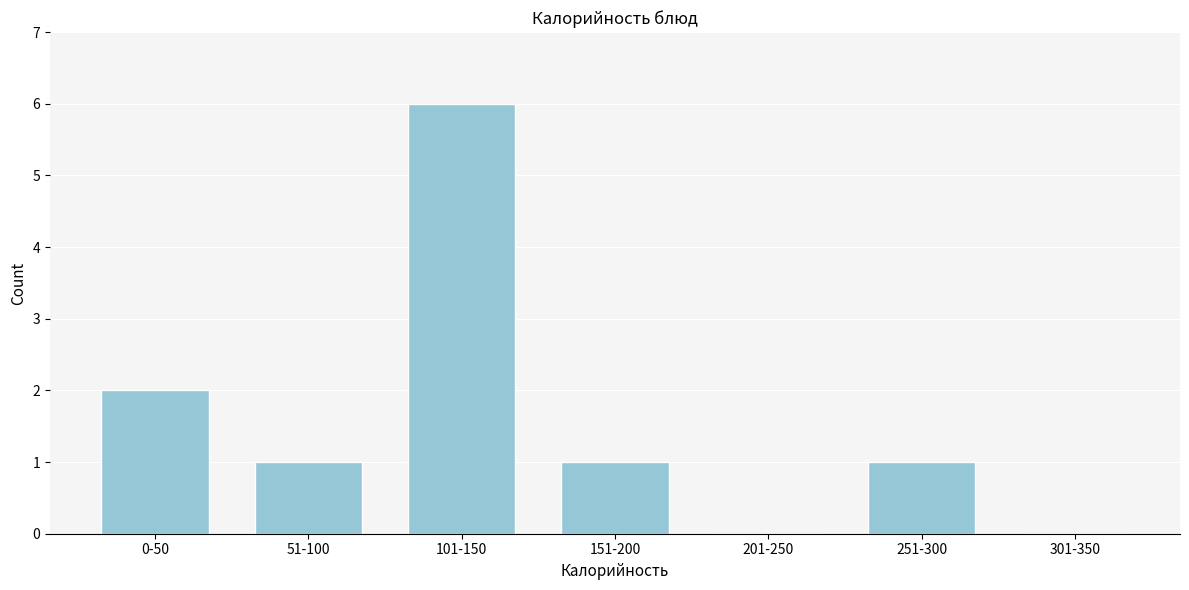

Reading left to right, extract all data points from this chart.

0-50=2	51-100=1	101-150=6	151-200=1	201-250=0	251-300=1	301-350=0